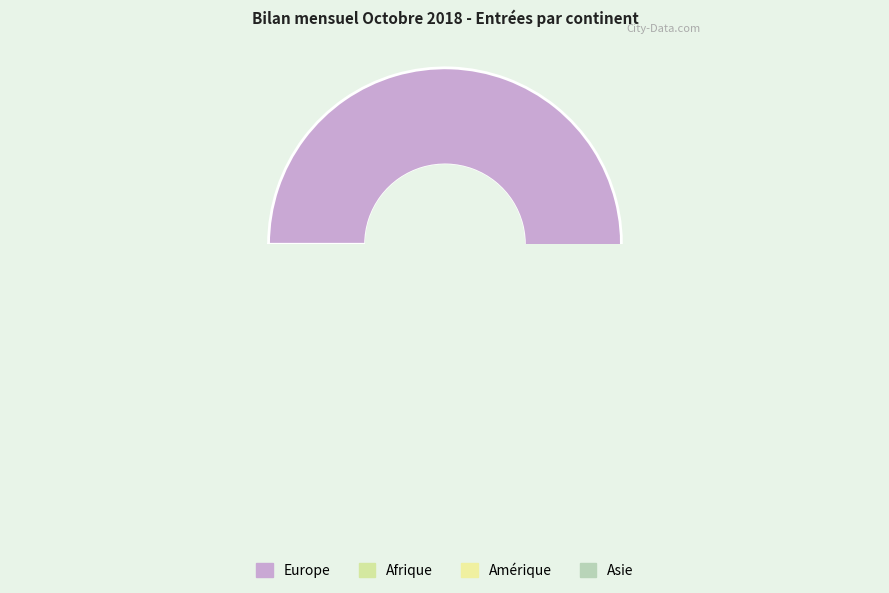

Is it true that Europe is 82% of the pie?

True